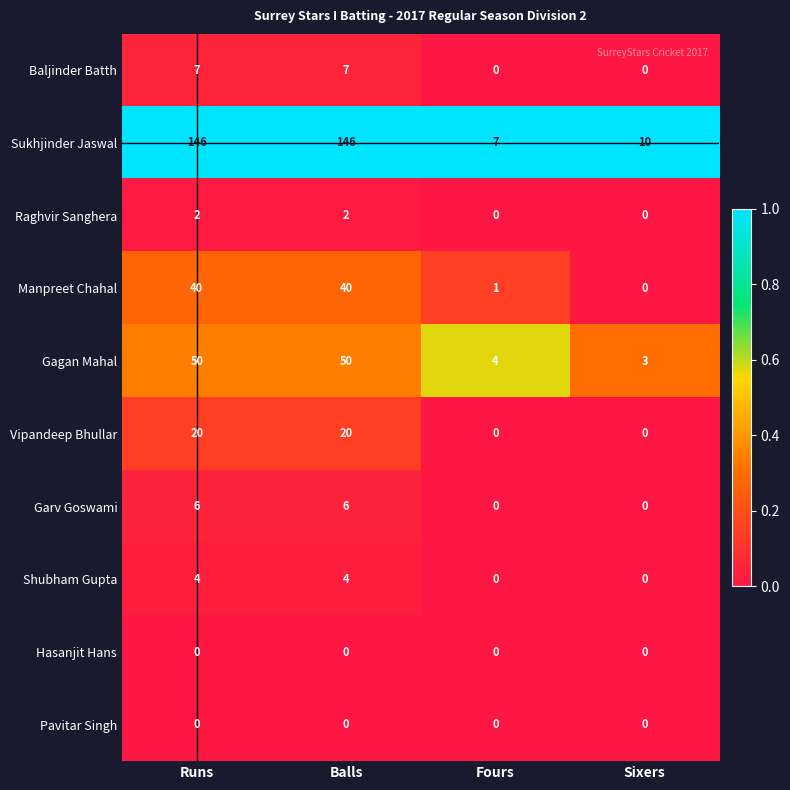

What is the difference between the highest and lowest values at Balls?

146